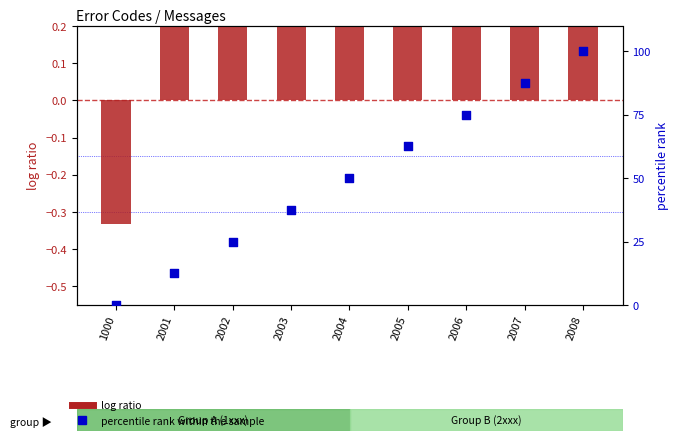

Which series contains the lowest Y value?

log ratio